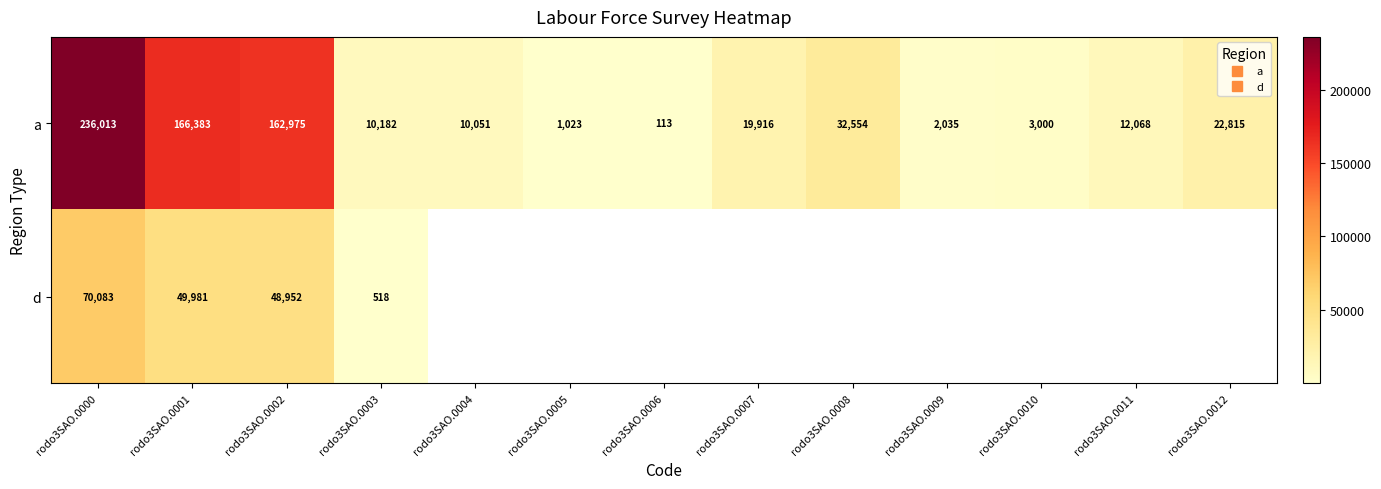

At which label is d closest to 35300?

rodo3SAO.0002